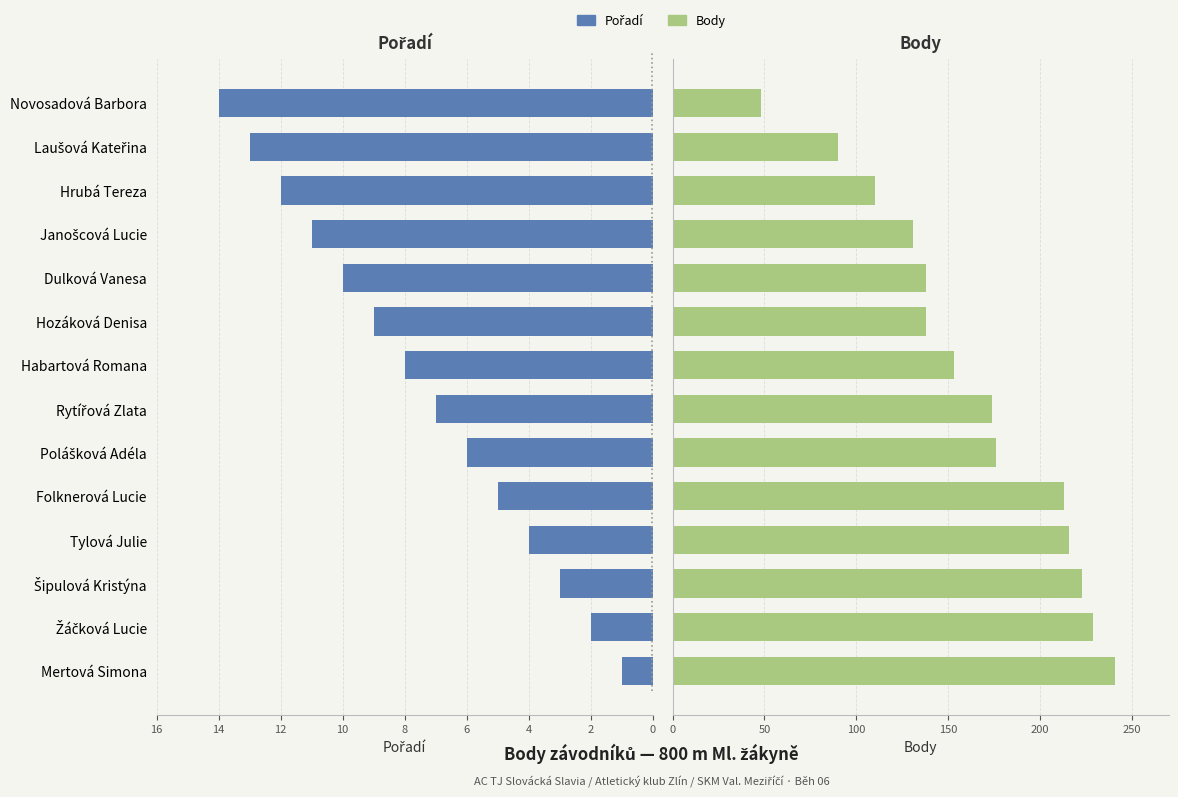

Does the chart contain any negative values?

No